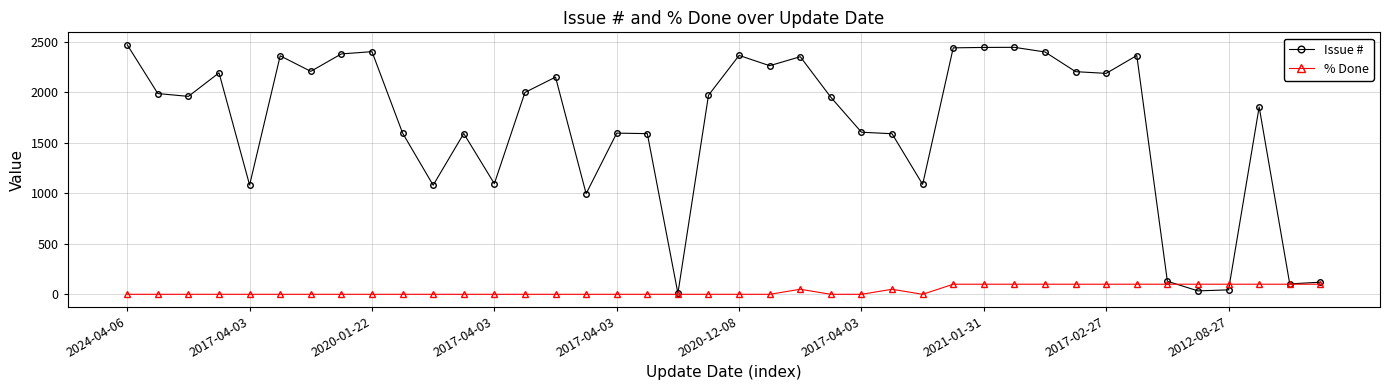

Rank the series by their average value, from lowest to highest.

% Done, Issue #